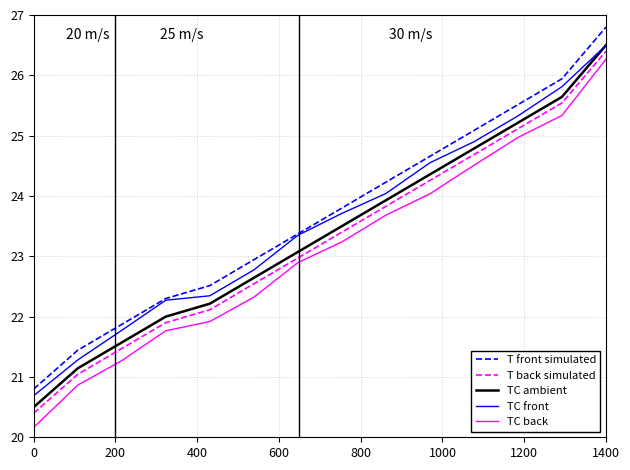

True or false: T front simulated and T back simulated cross at least once.

False